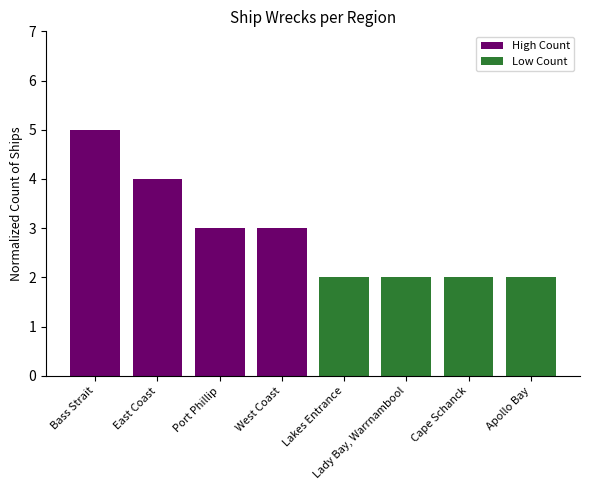

What is the sum of all Low Count values?

8